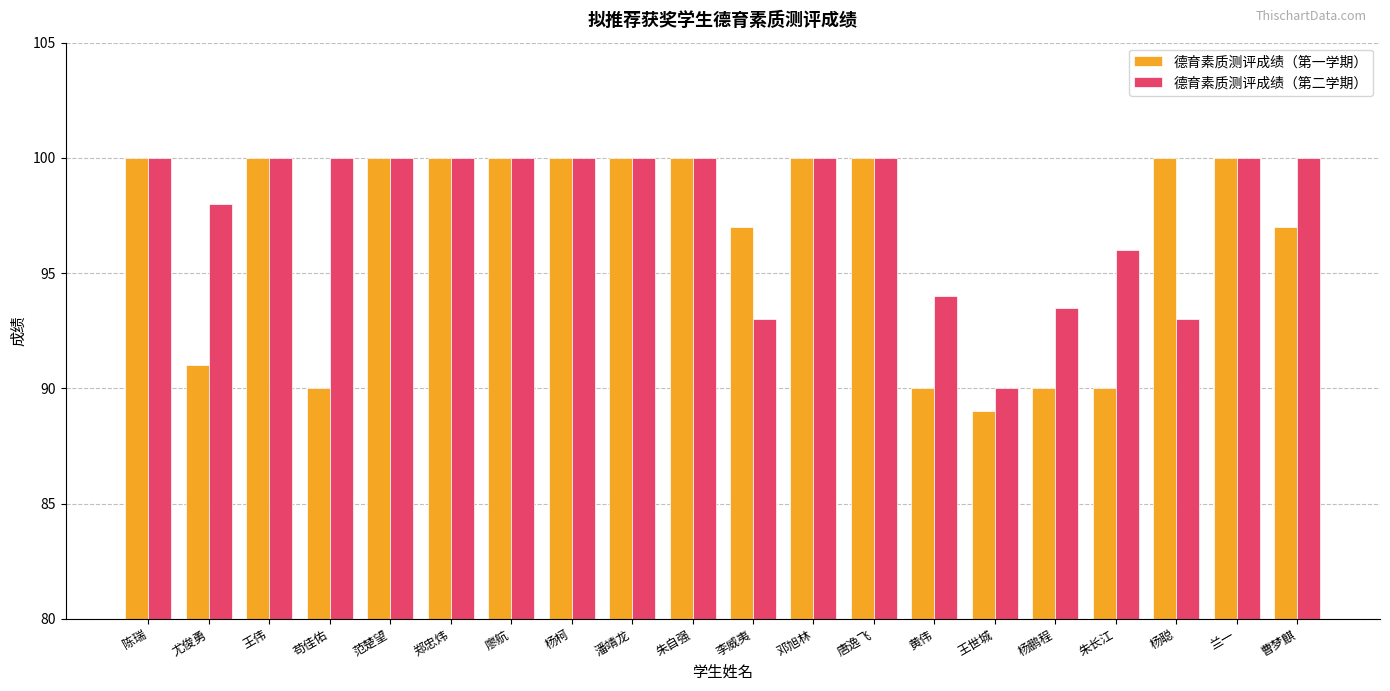

Which series changed the most between 苟佳佑 and 潘靖龙?

德育素质测评成绩（第一学期）